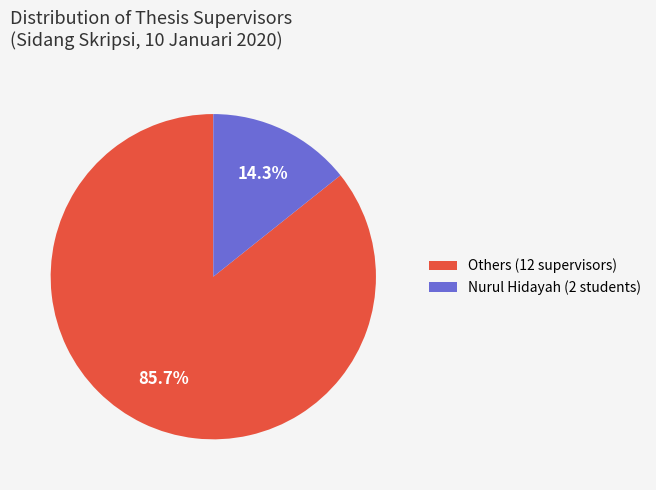

Which category has the smallest portion of the pie?

Nurul Hidayah (2 students)